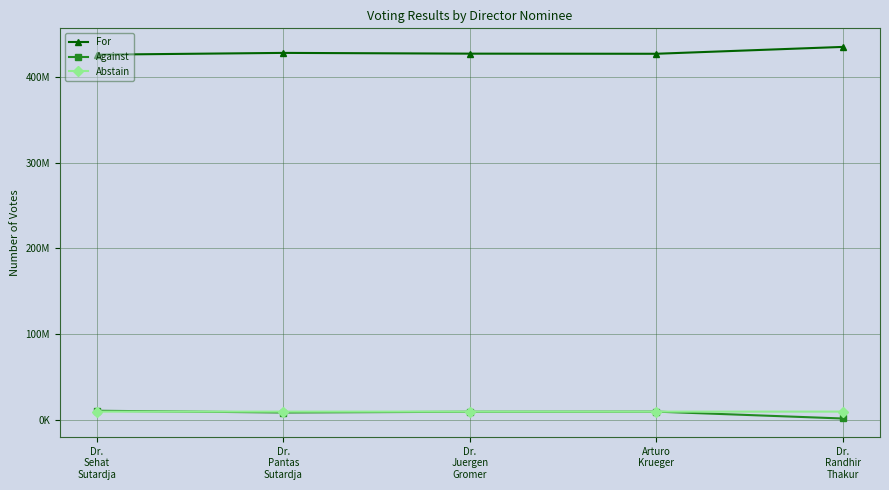

What is the difference between the second highest and second lowest values in the For series?

1024506